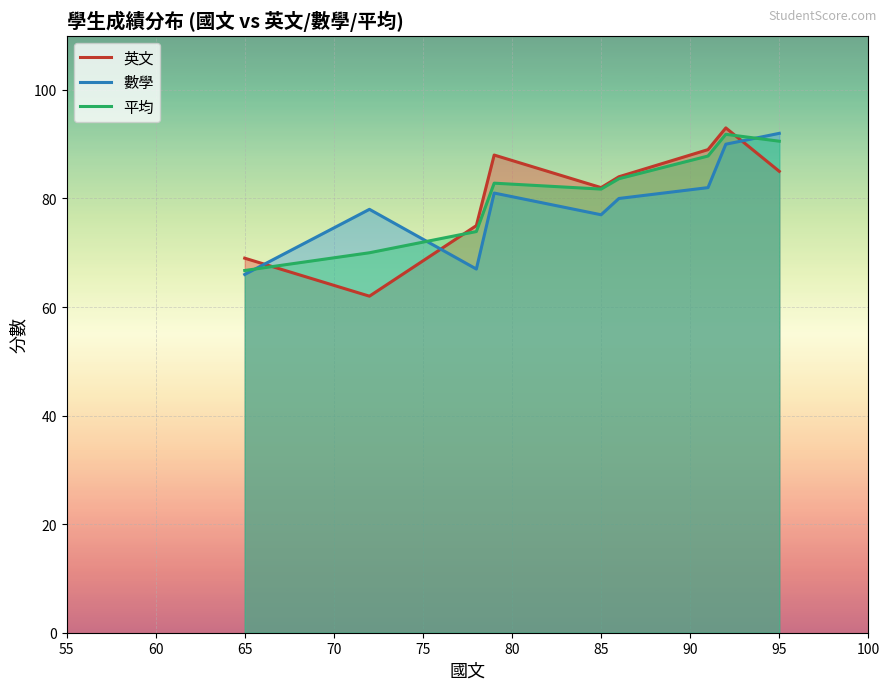

In 平均, how many points are higher than both neighbors (excluding endpoints)?

2